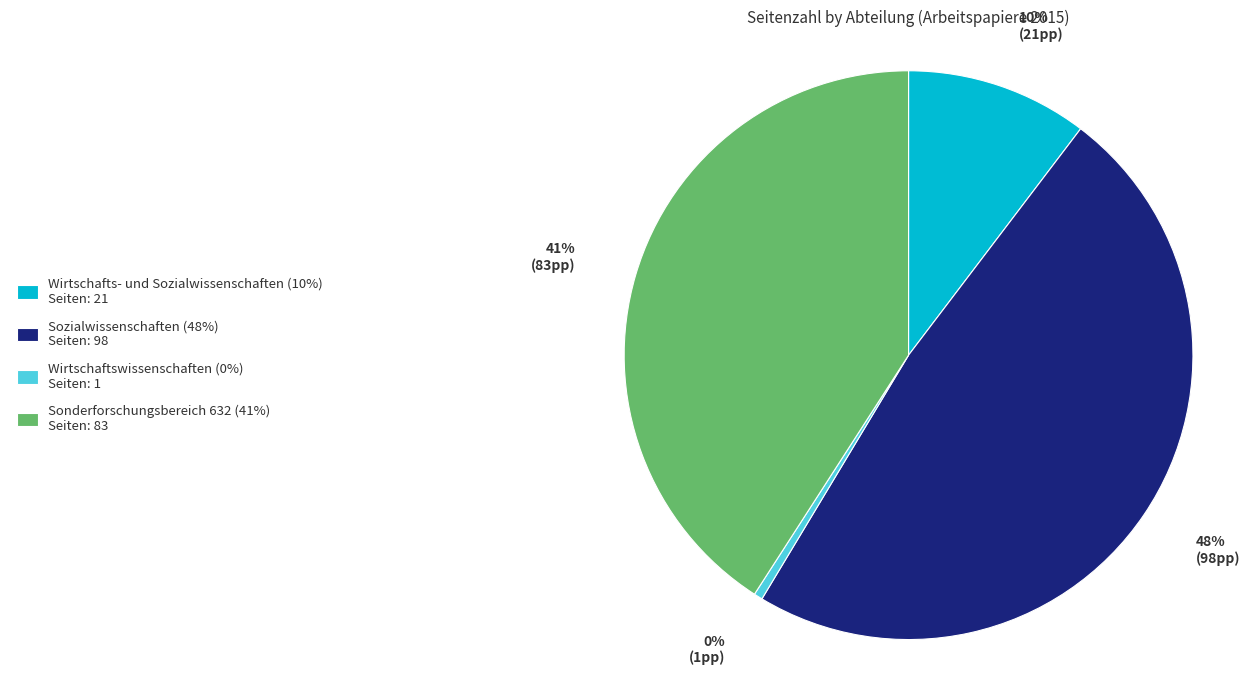

How many slices are in this pie chart?

4